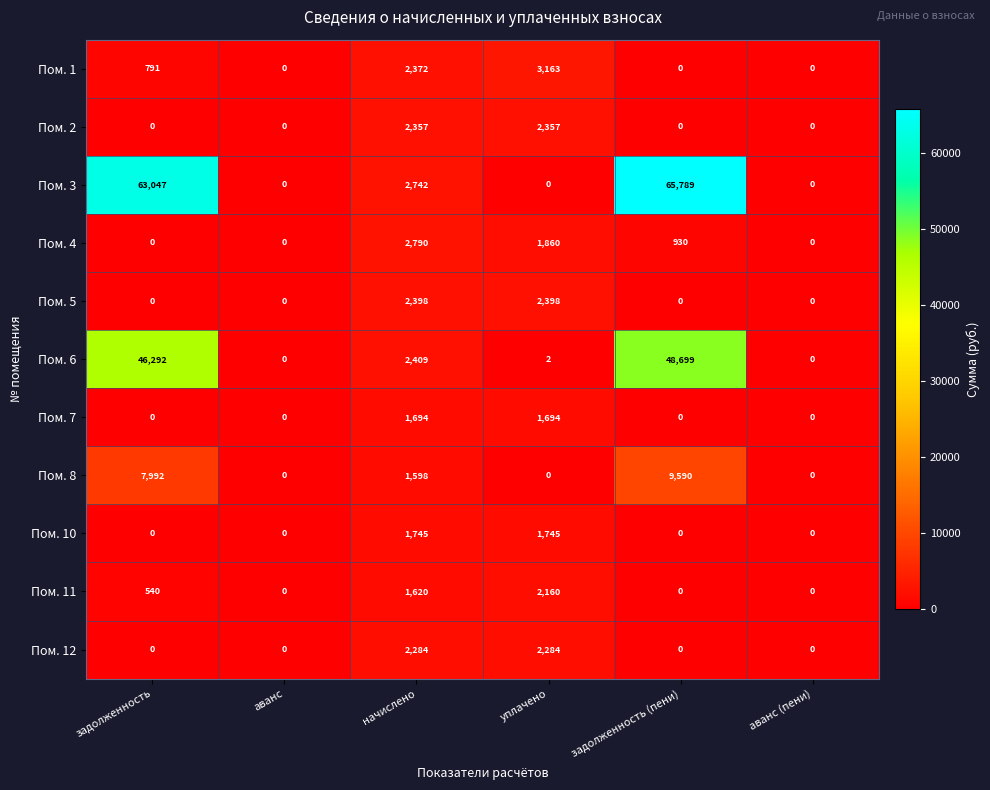

At which category does the chart reach its peak across all series?

задолженность (пени)